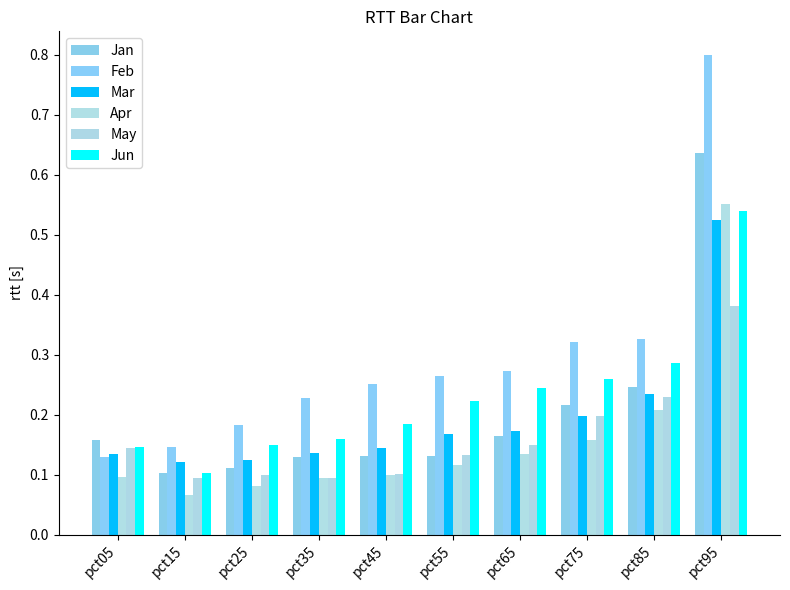

Does the chart contain any negative values?

No